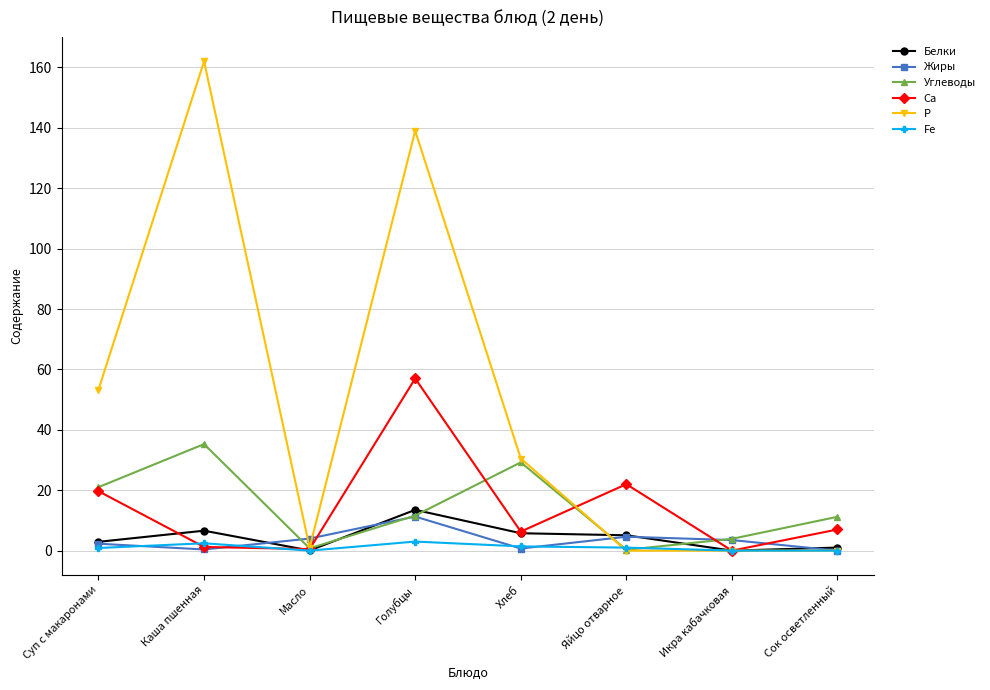

What is the label of the 1st point from the left?

Суп с макаронами